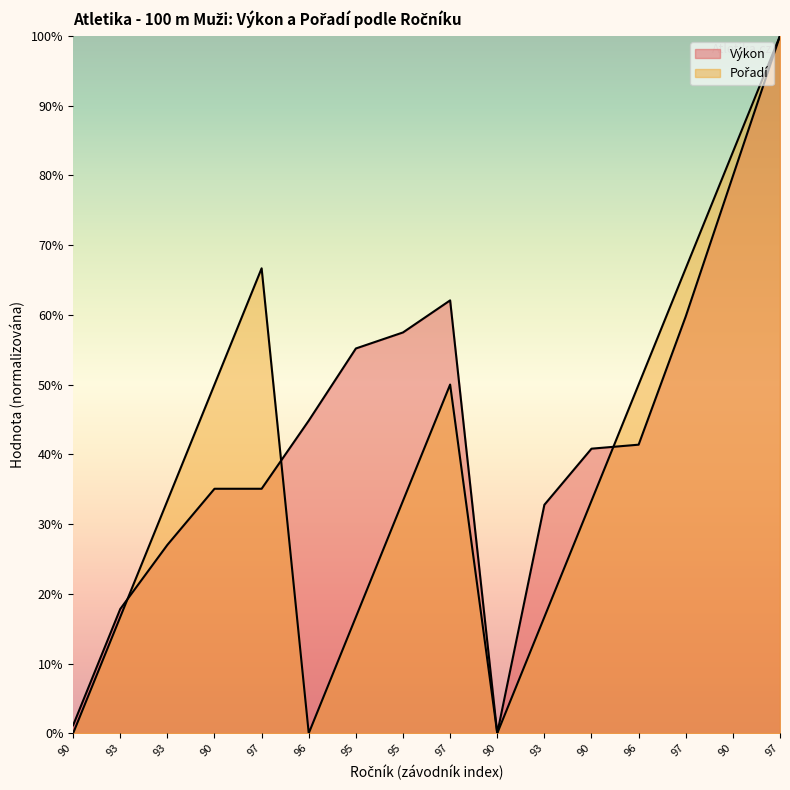

Reading right to left, extract all data points from this chart.

Výkon: 97=100.0	90=79.9	97=59.8	96=41.4	90=40.8	93=32.8	90=0.0	97=62.1	95=57.5	95=55.2	96=44.8	97=35.1	90=35.1	93=27.0	93=17.8	90=1.1
Pořadí: 97=100.0	90=83.3	97=66.7	96=50.0	90=33.3	93=16.7	90=0.0	97=50.0	95=33.3	95=16.7	96=0.0	97=66.7	90=50.0	93=33.3	93=16.7	90=0.0